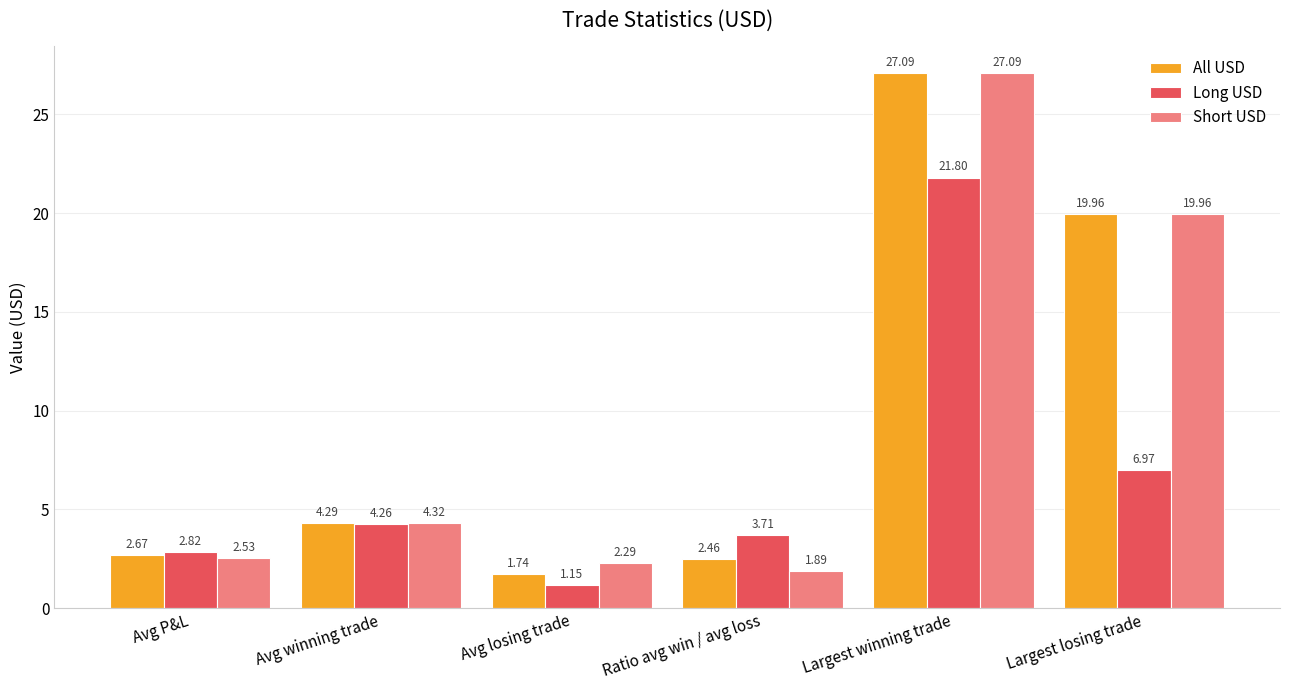

Is the value of Short USD at Ratio avg win / avg loss greater than the value of Long USD at Avg winning trade?

No